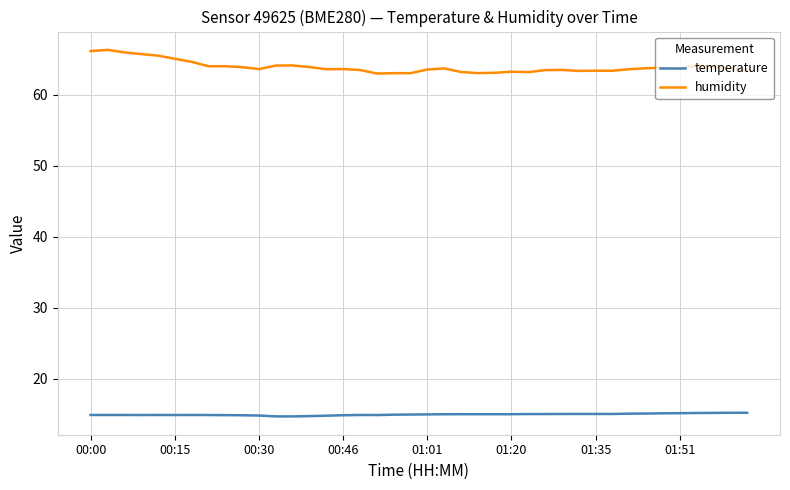

List the series in order of their peak value, highest first.

humidity, temperature